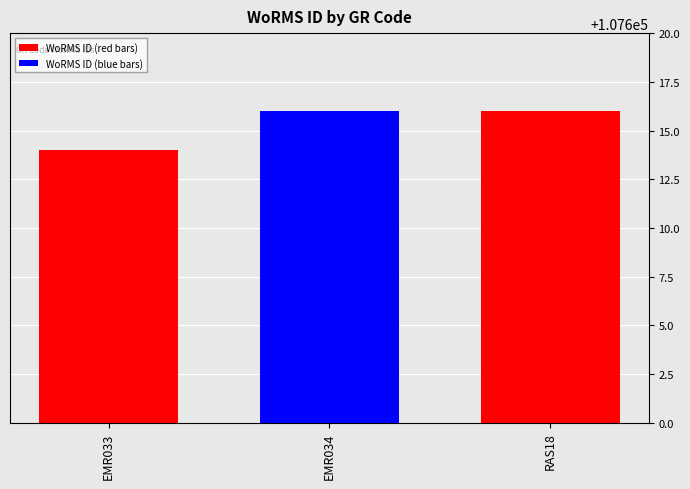

What value does the data have at RAS18?

107616